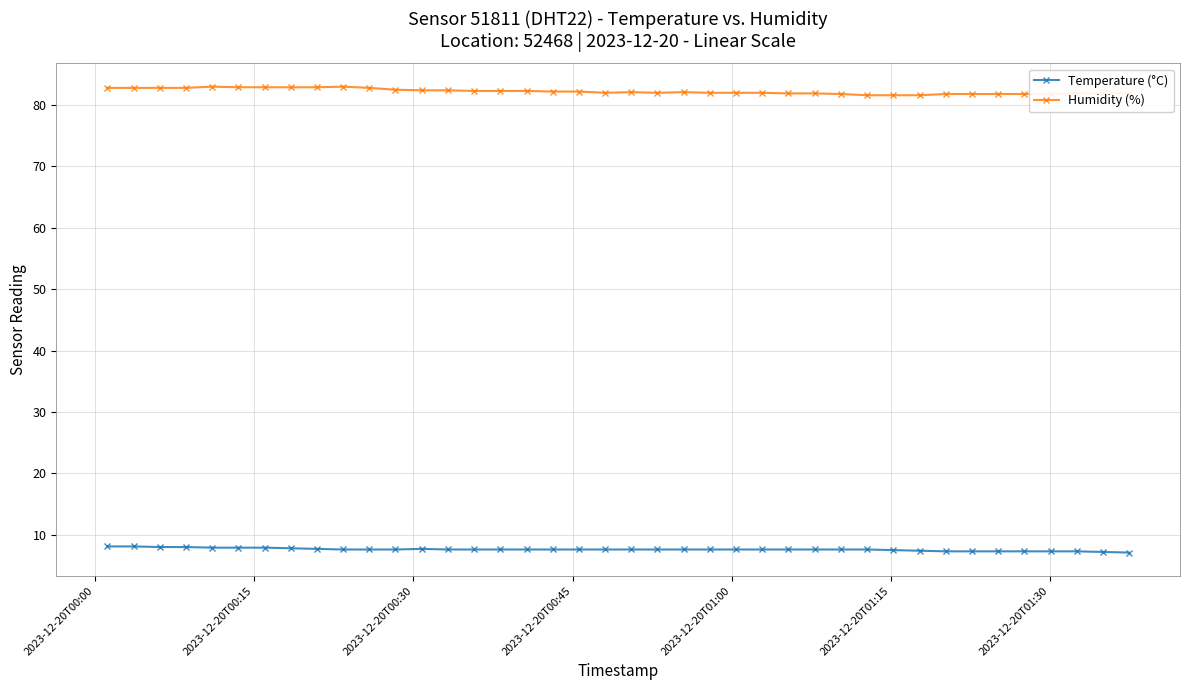

True or false: Temperature (°C) and Humidity (%) intersect in this chart.

False